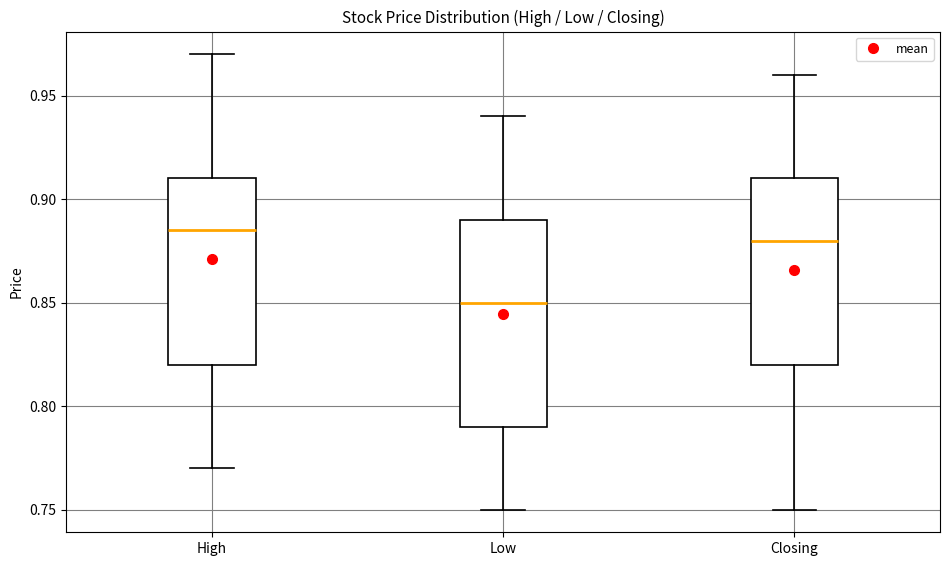

Reading left to right, read every box against the y-axis: the position of its median line, the range the box covers, and the ends of its whiskers. The values are not printed on the chart, so give them approximately, as read against the axis.

High: median 0.885, box 0.820 to 0.910, whiskers 0.770 to 0.970
Low: median 0.850, box 0.790 to 0.890, whiskers 0.750 to 0.940
Closing: median 0.880, box 0.820 to 0.910, whiskers 0.750 to 0.960